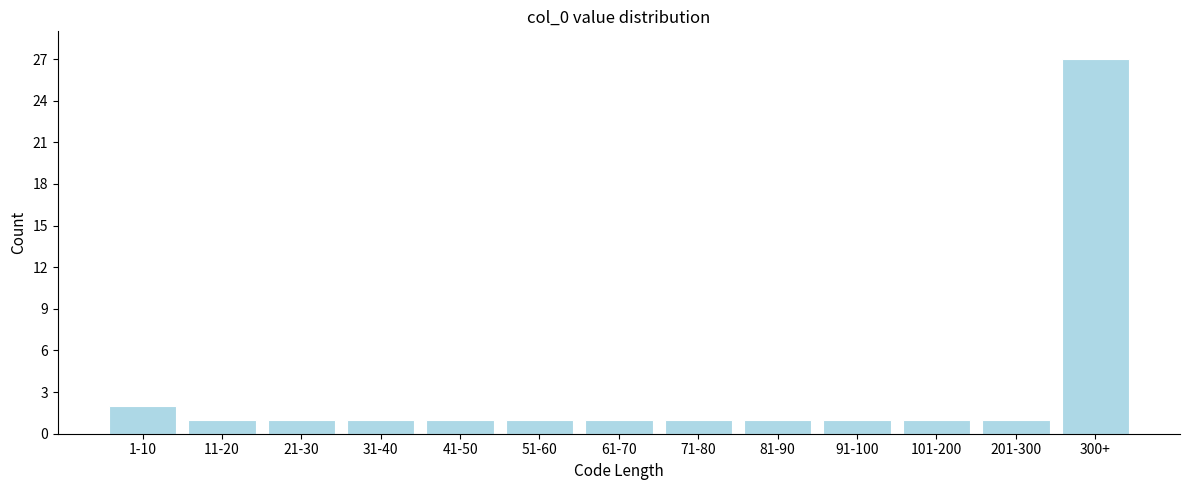

Reading right to left, extract all data points from this chart.

300+=27	201-300=1	101-200=1	91-100=1	81-90=1	71-80=1	61-70=1	51-60=1	41-50=1	31-40=1	21-30=1	11-20=1	1-10=2